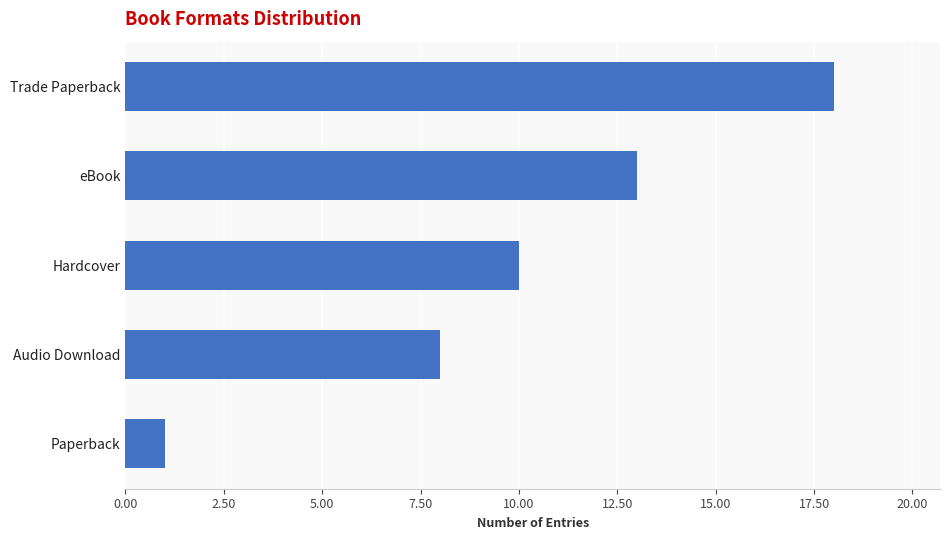

Rank the categories by value from highest to lowest.

Trade Paperback, eBook, Hardcover, Audio Download, Paperback